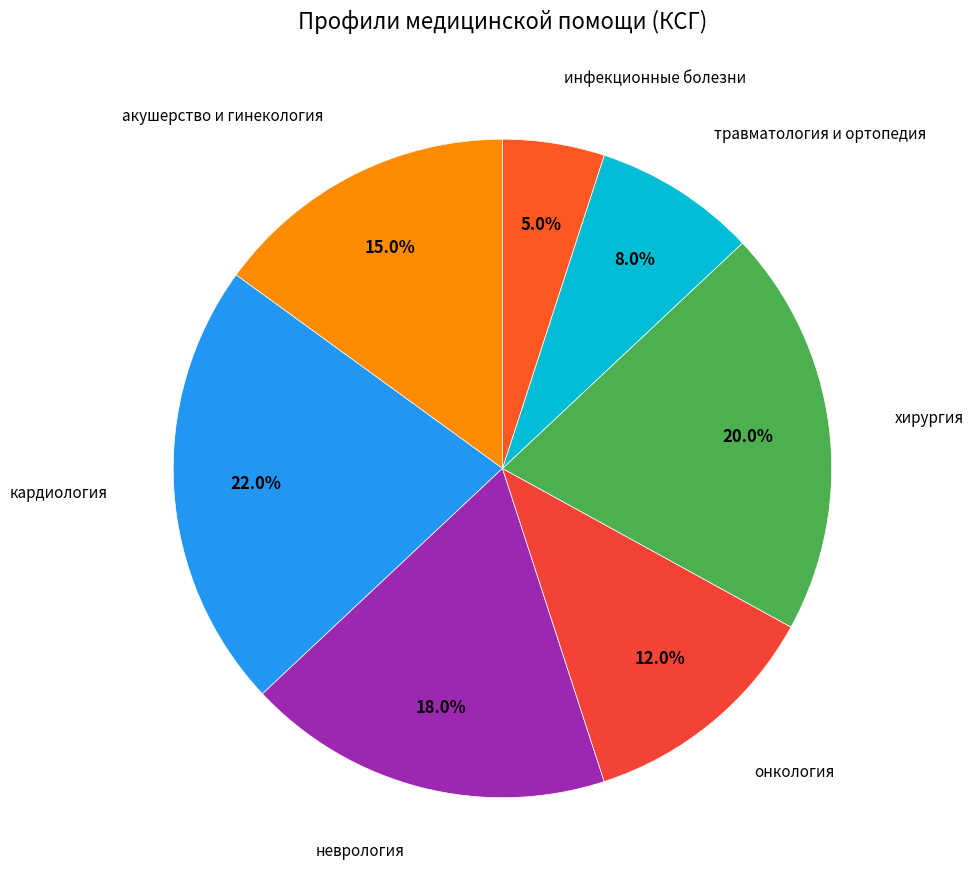

The хирургия slice represents 28% of the pie. True or false?

False